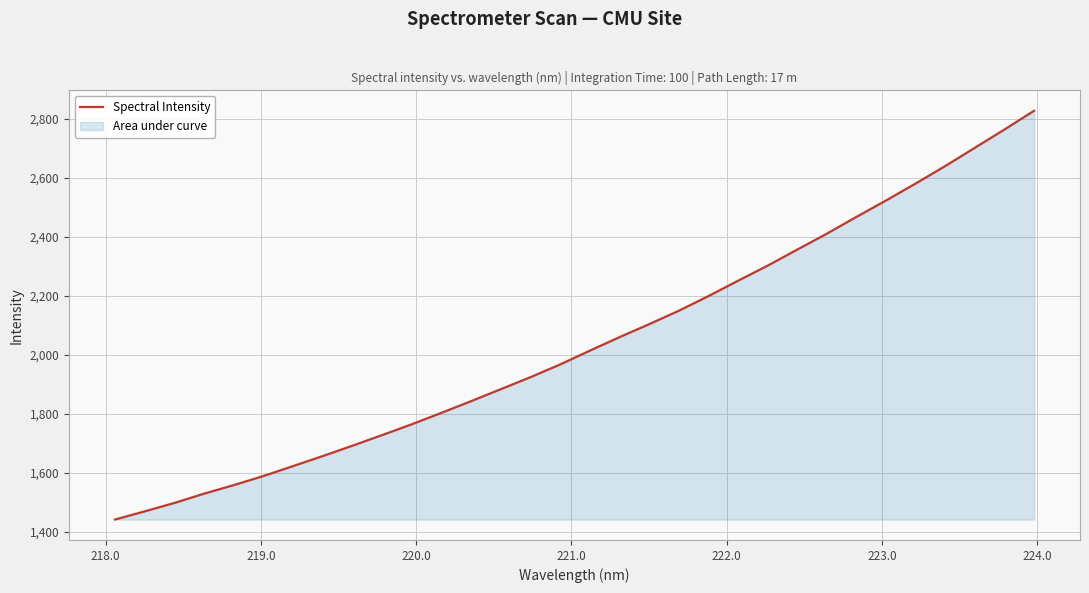

What is the difference between the maximum and minimum values?

1385.6